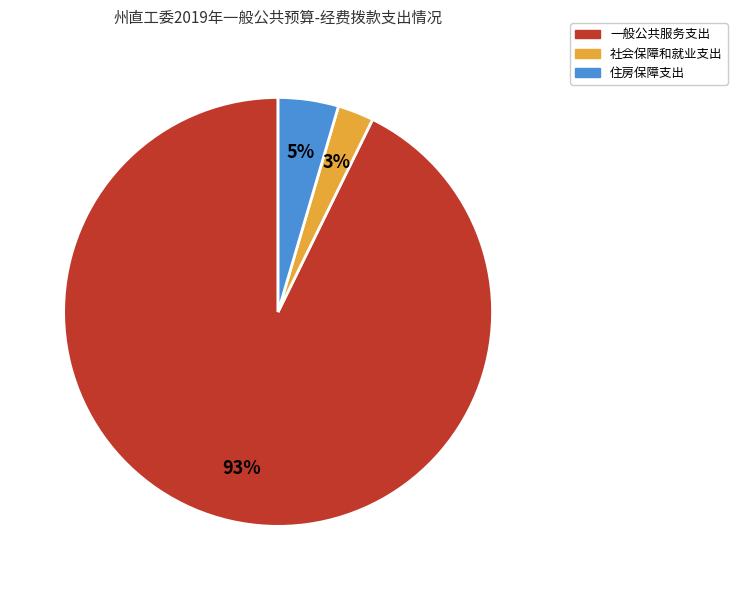

To the nearest percent, what is the difference between the 住房保障支出 and 社会保障和就业支出 slice percentages?

2%